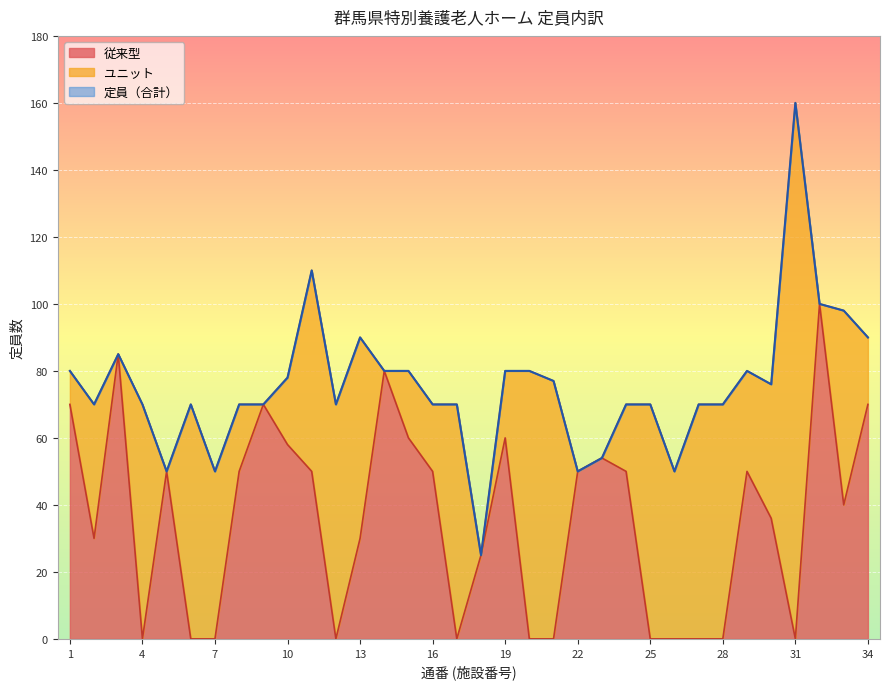

How many values in the 従来型 series exceed 50?

10